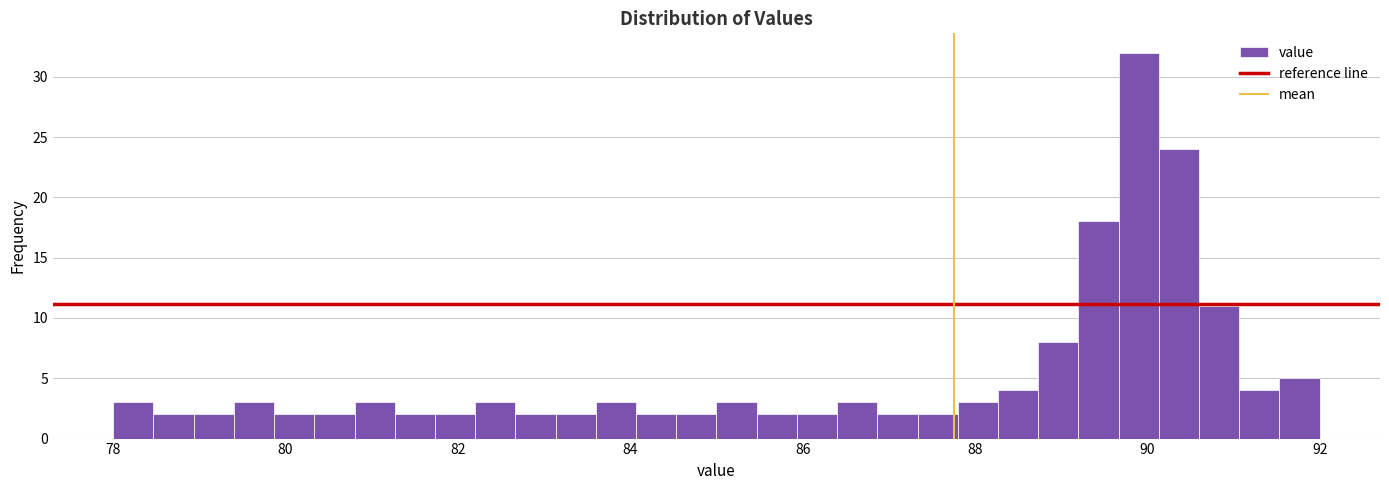

Read against the x-axis, roughly where is the centre of the tallest bar?

90.0